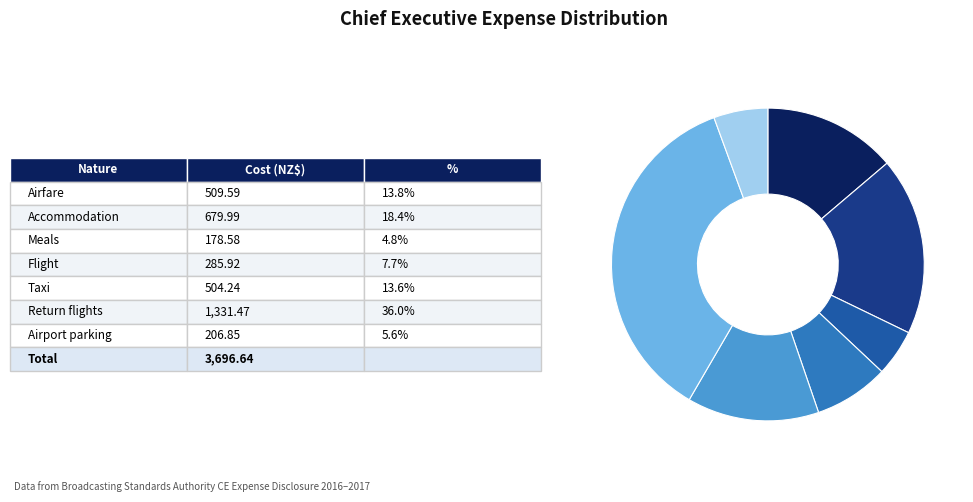

Count the number of slices in the pie.

7